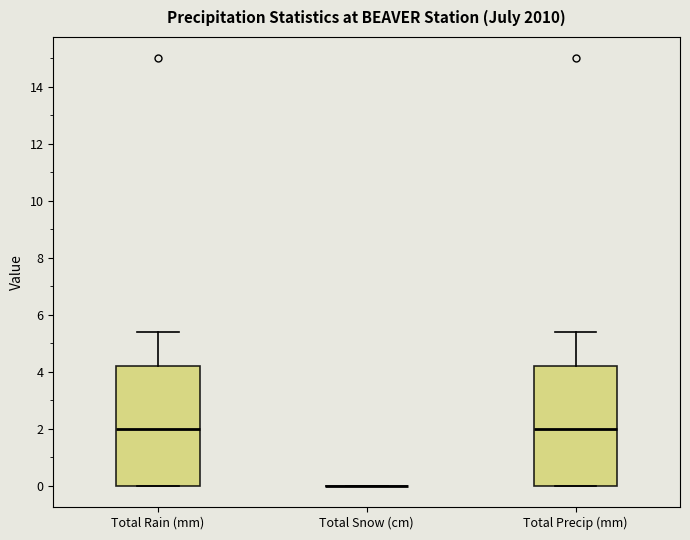

Reading left to right, read every box against the y-axis: the position of its median line, the range the box covers, and the ends of its whiskers. The values are not printed on the chart, so give them approximately, as read against the axis.

Total Rain (mm): median 2.0, box 0.0 to 4.2, whiskers 0.0 to 5.4
Total Snow (cm): box collapsed to a line at 0.0, whiskers 0.0 to 0.0
Total Precip (mm): median 2.0, box 0.0 to 4.2, whiskers 0.0 to 5.4